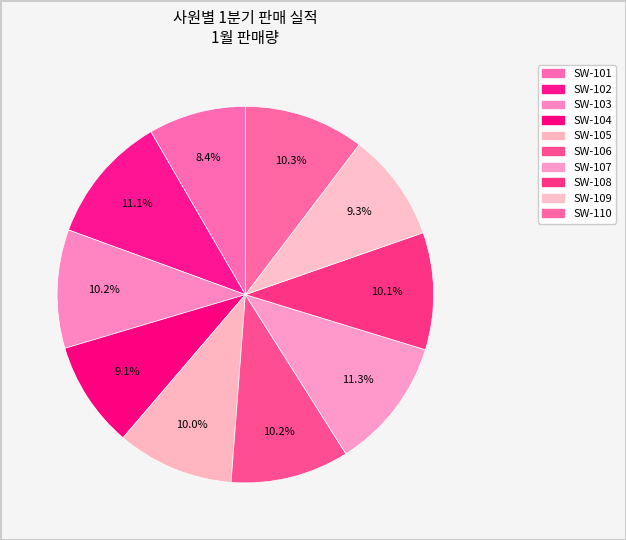

Which category has the biggest portion of the pie?

SW-107